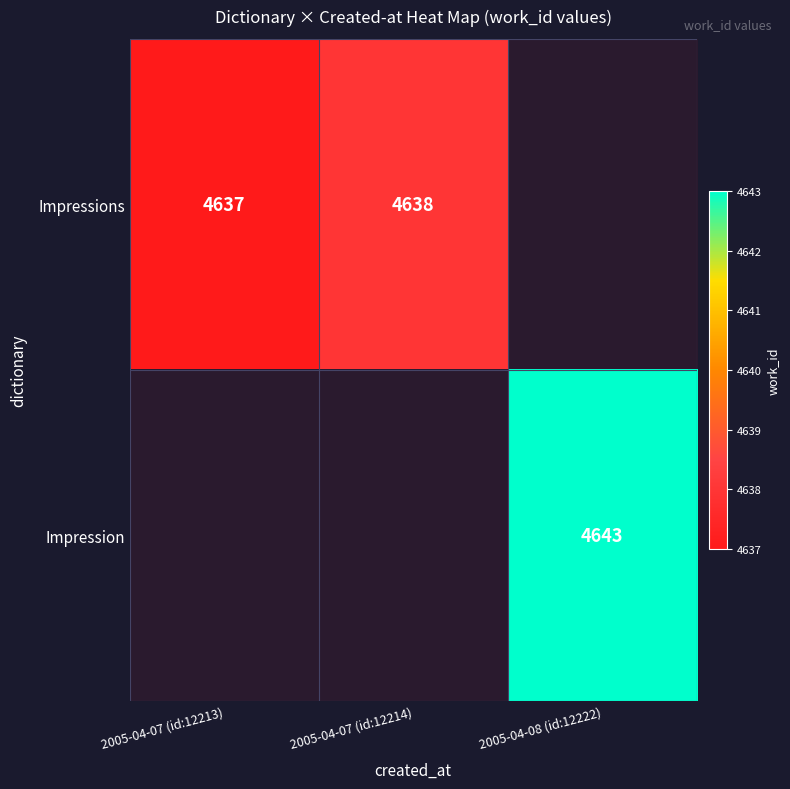

Is it true that Impressions equals 4637 at 2005-04-07 (id:12213)?

True